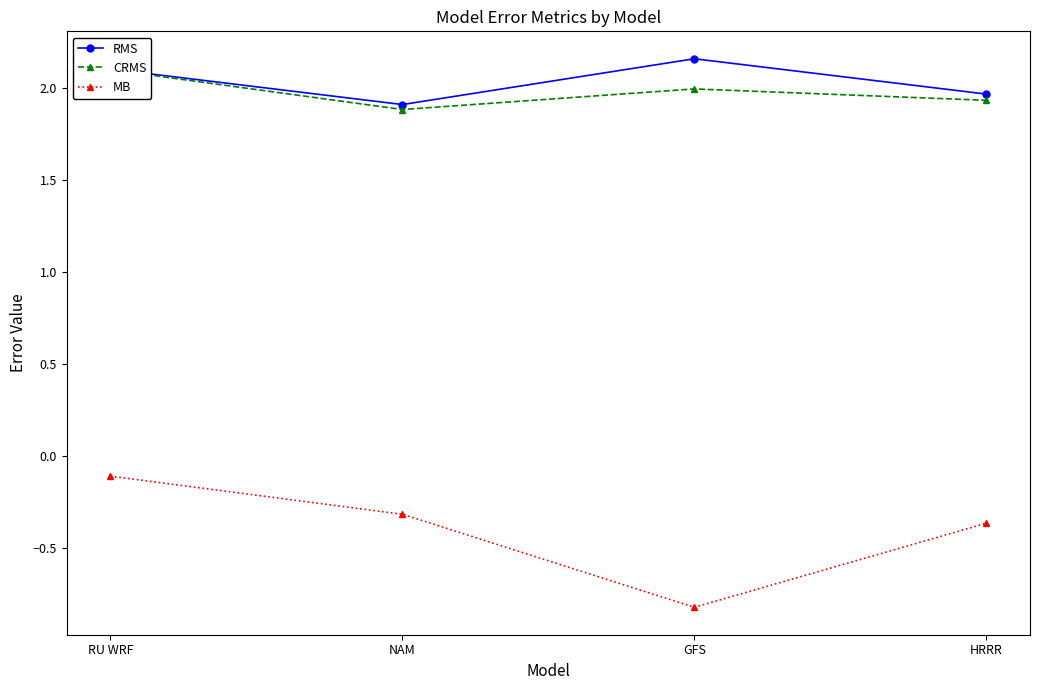

What is the difference between the maximum and minimum values in the MB series?

0.7